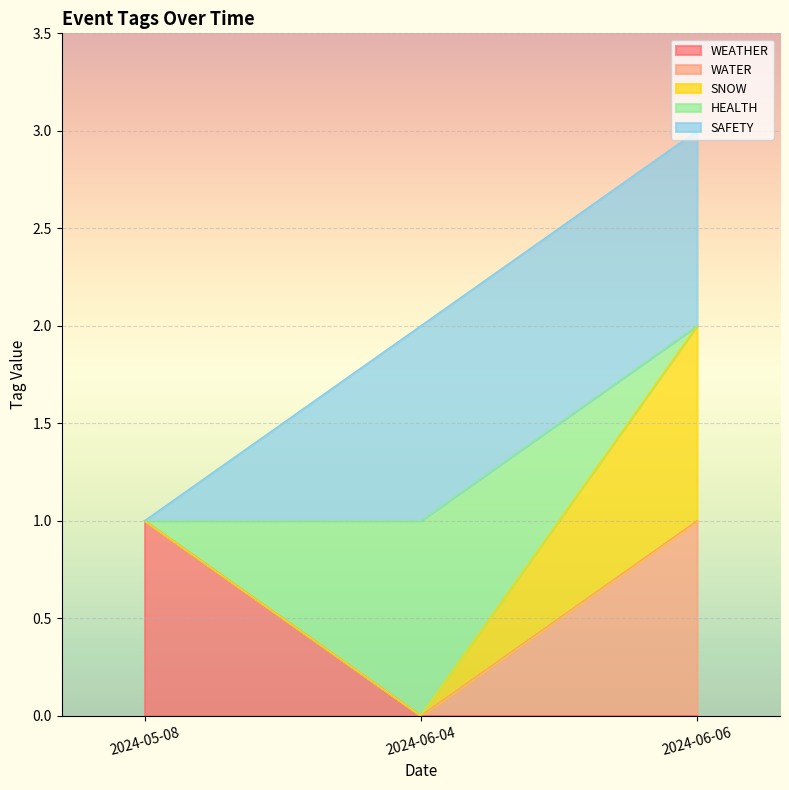

At which category does the chart reach its peak across all series?

2024-06-06